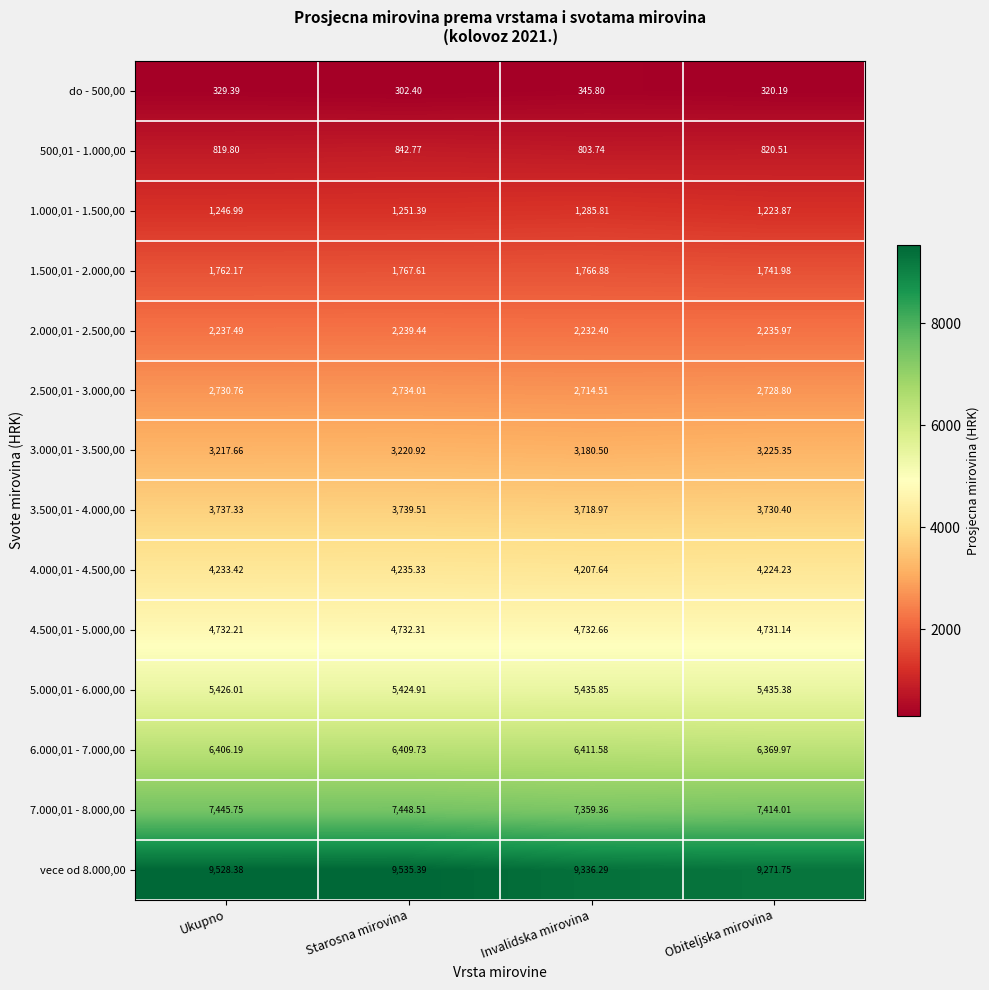

What is the maximum value shown in the chart?

9535.4